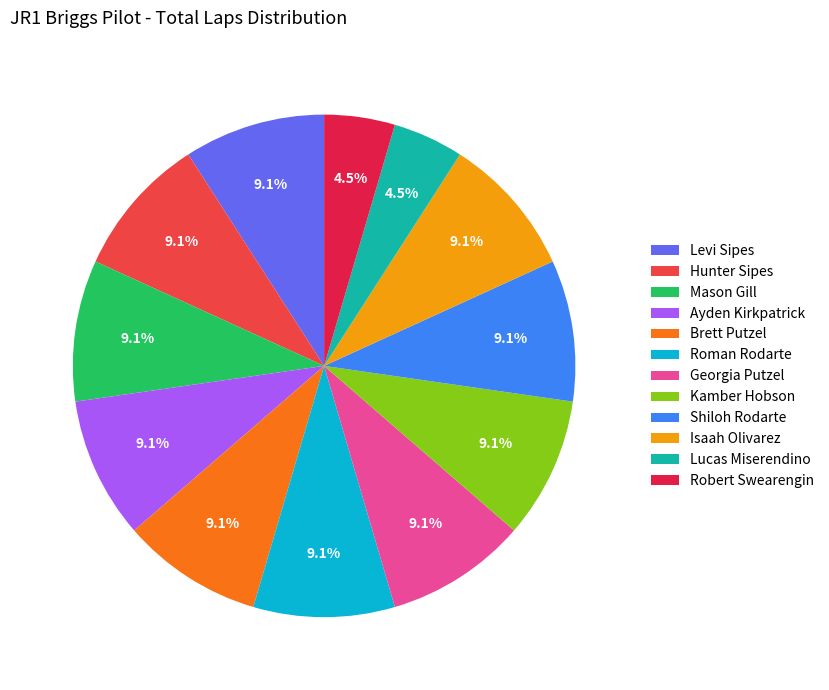

To the nearest percent, what is the combined percentage of Shiloh Rodarte and Georgia Putzel?

18%